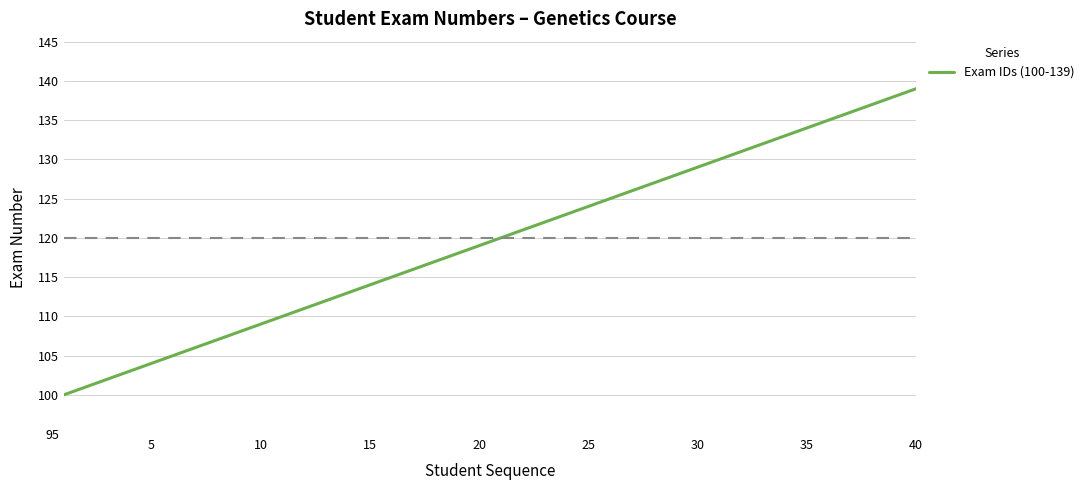

What is the difference between the maximum and minimum values?

39